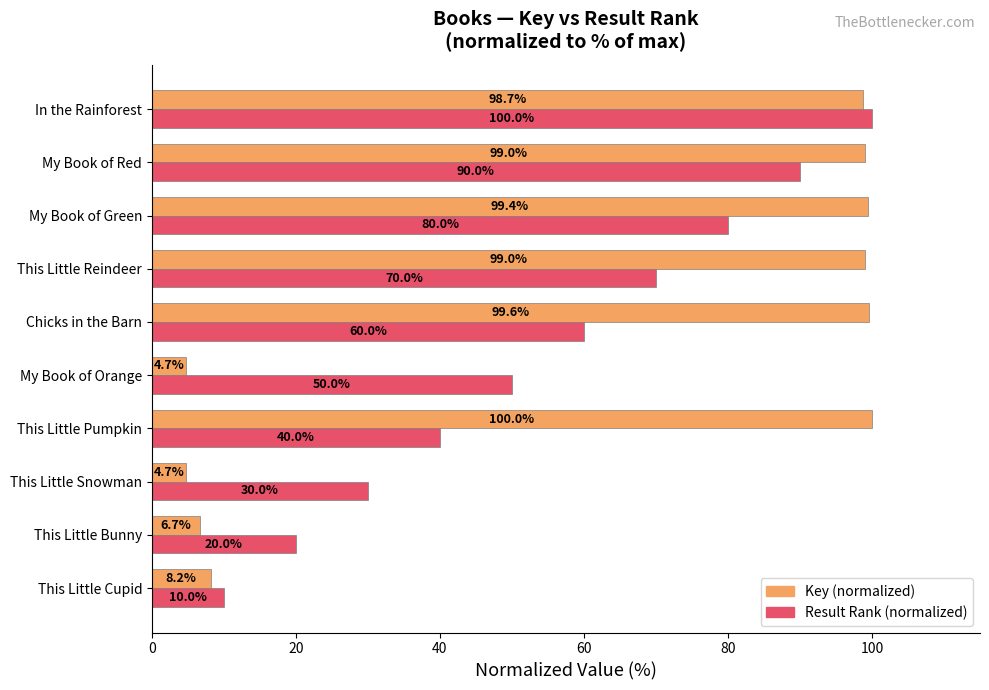

Which series has the widest spread of values?

Key (normalized)